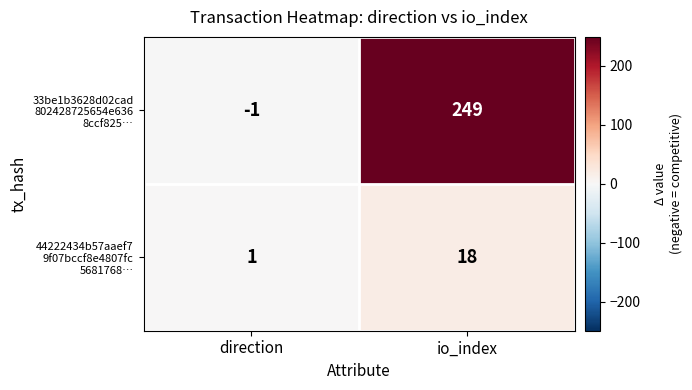

What is the difference between the highest and lowest values at io_index?

231